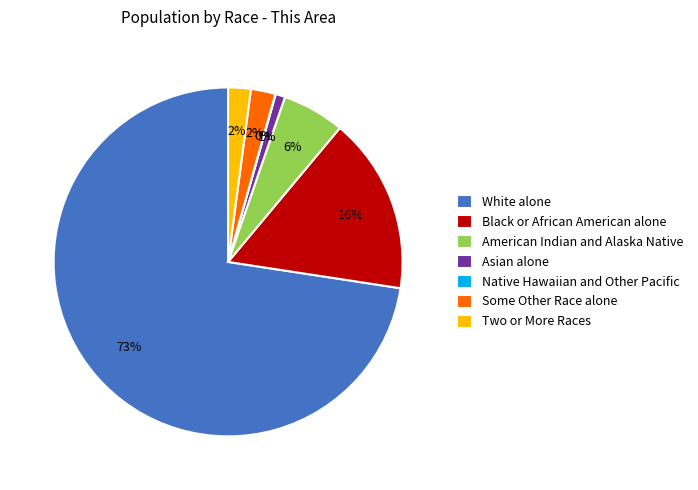

Which category accounts for the majority?

White alone